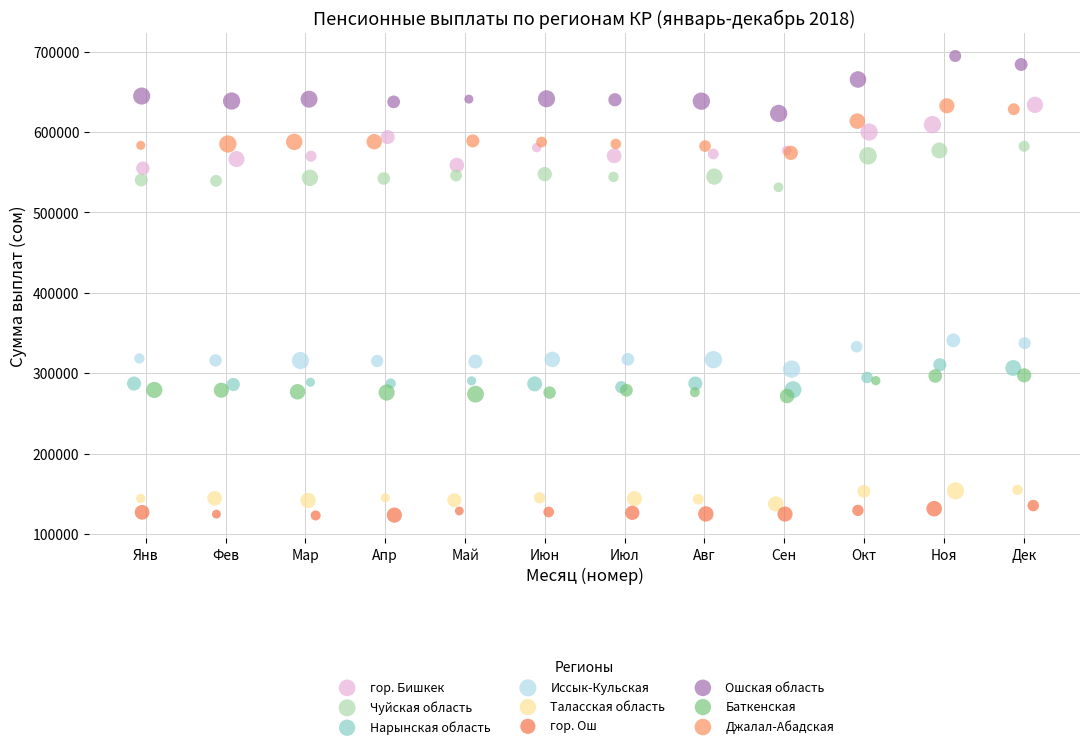

Which series contains the highest Y value?

Ошская область